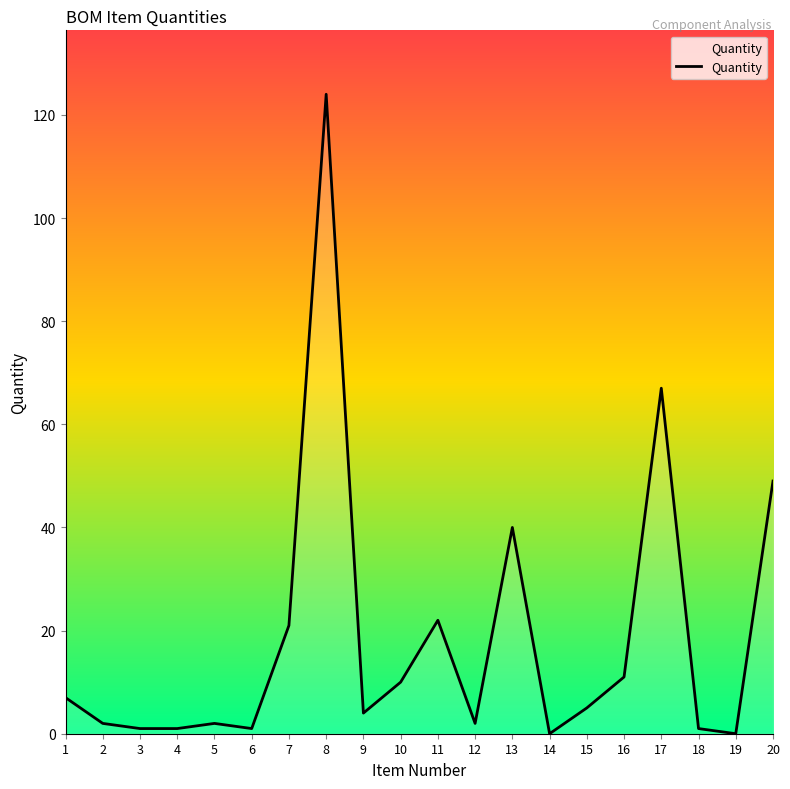

How many distinct data groups are displayed?

1